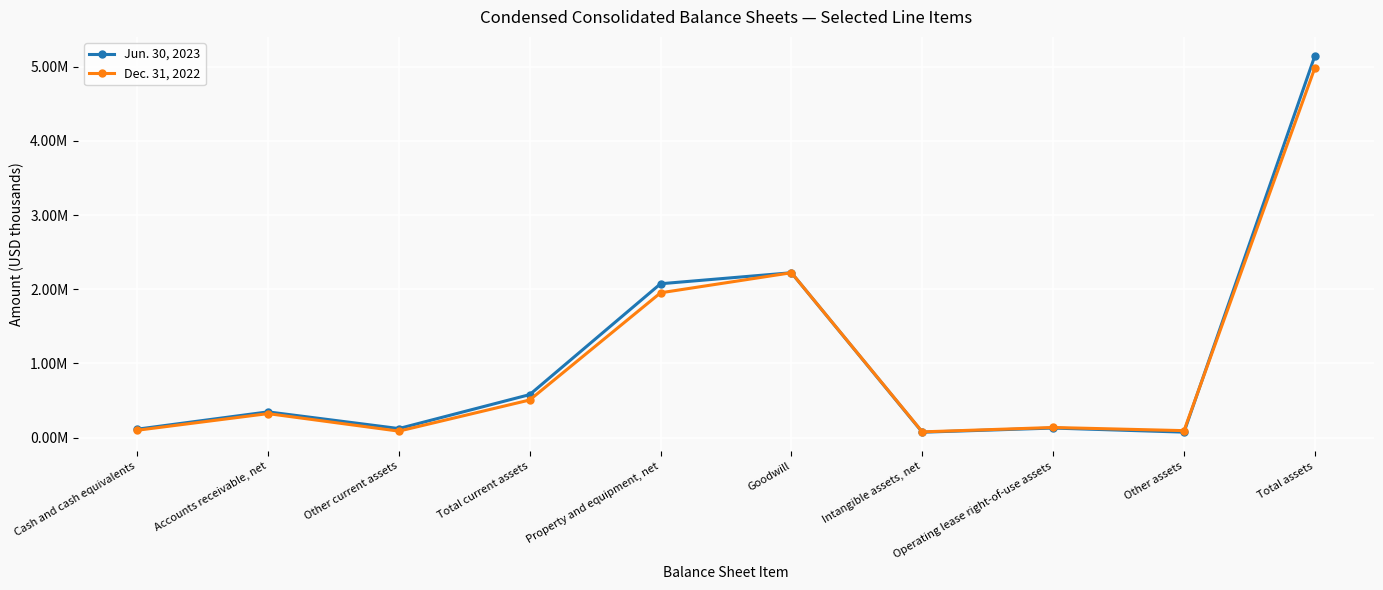

At which category does the chart reach its peak across all series?

Total assets